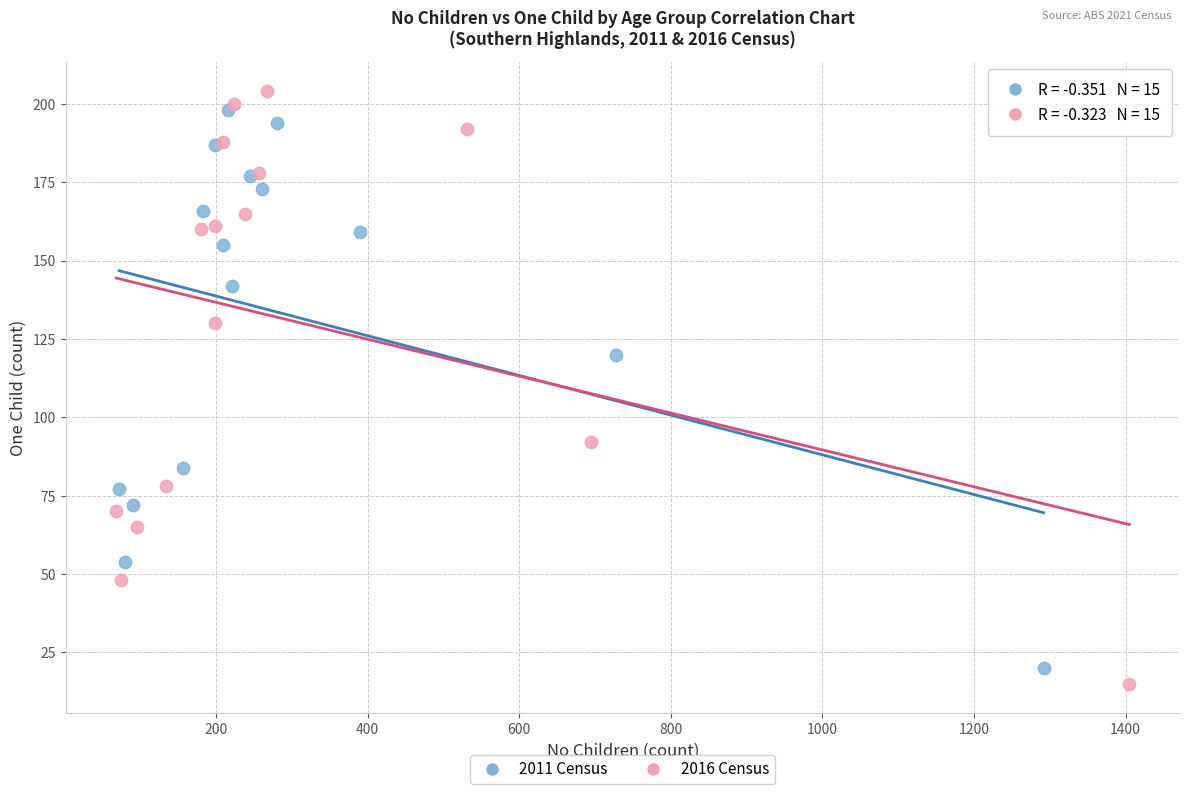

Which series has the largest Y range (max minus min)?

2016 Census